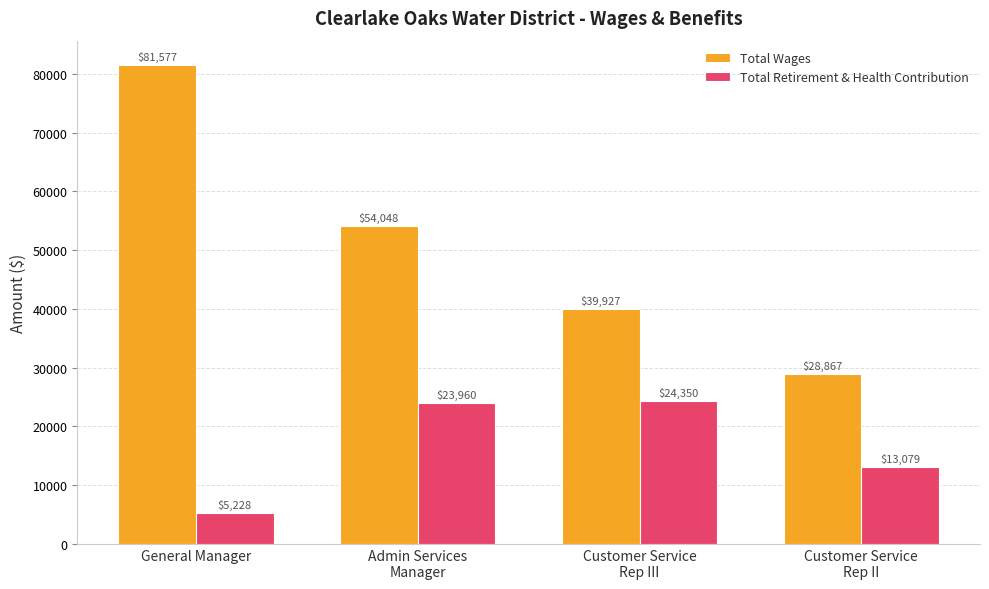

What is the value of the Total Retirement & Health Contribution bar at the 2nd from the left?

23960